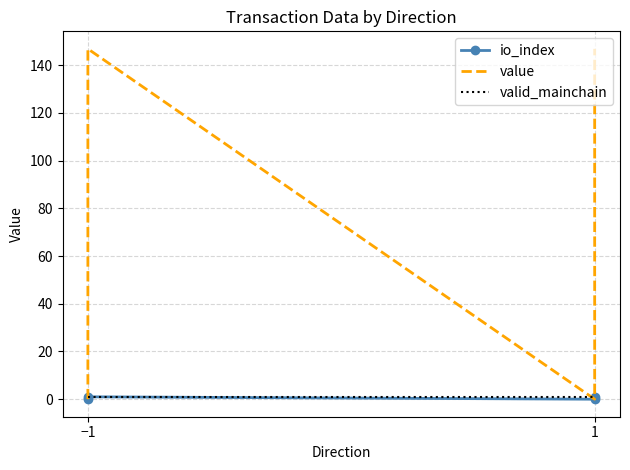

At how many categories does at least one series exceed 144?

2